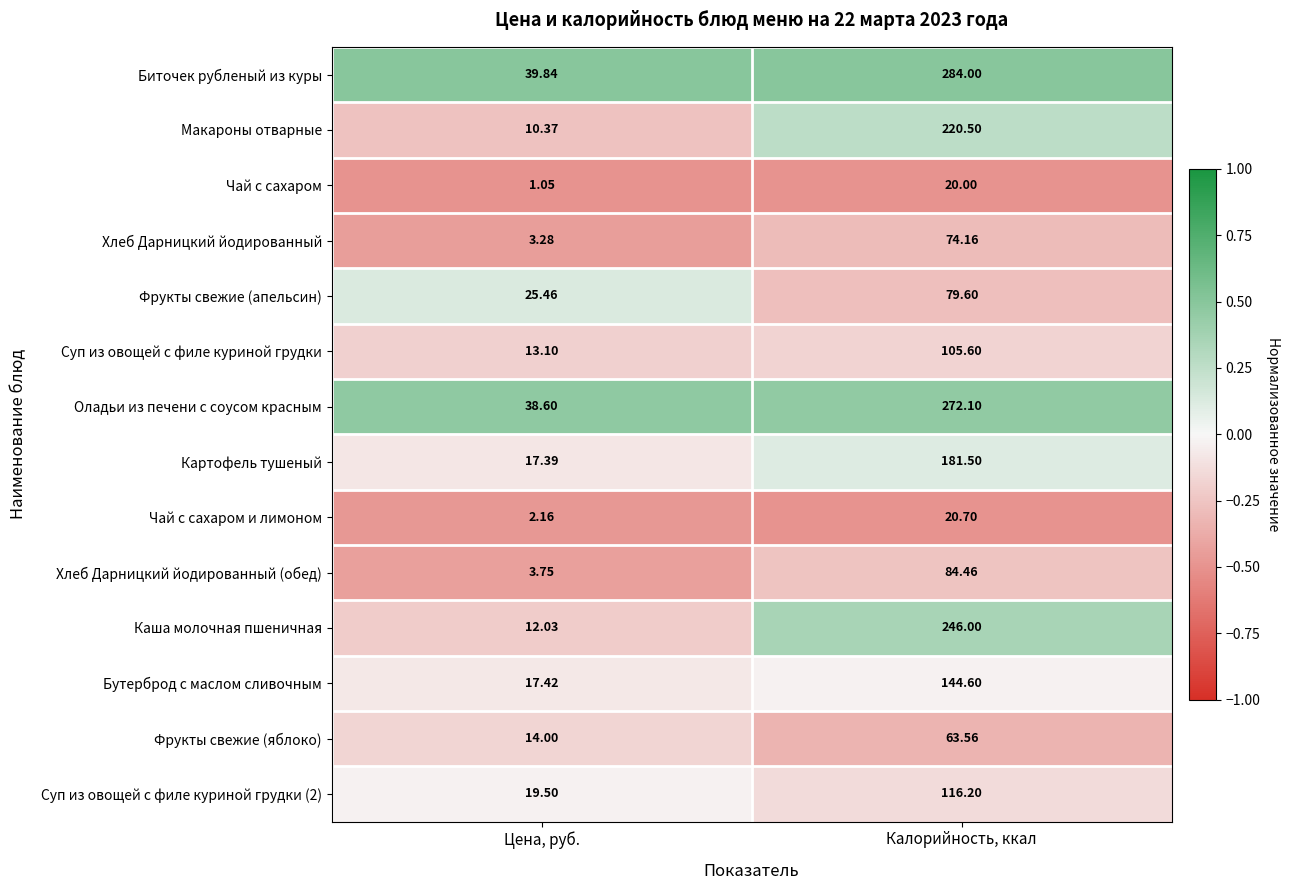

List the series in order of their peak value, lowest first.

Чай с сахаром, Чай с сахаром и лимоном, Фрукты свежие (яблоко), Хлеб Дарницкий йодированный, Фрукты свежие (апельсин), Хлеб Дарницкий йодированный (обед), Суп из овощей с филе куриной грудки, Суп из овощей с филе куриной грудки (2), Бутерброд с маслом сливочным, Картофель тушеный, Макароны отварные, Каша молочная пшеничная, Оладьи из печени с соусом красным, Биточек рубленый из куры